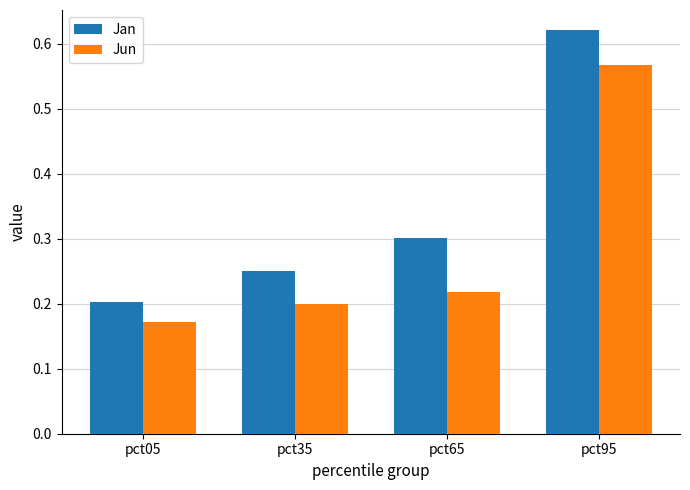

What are all the series names shown in the legend?

Jan, Jun